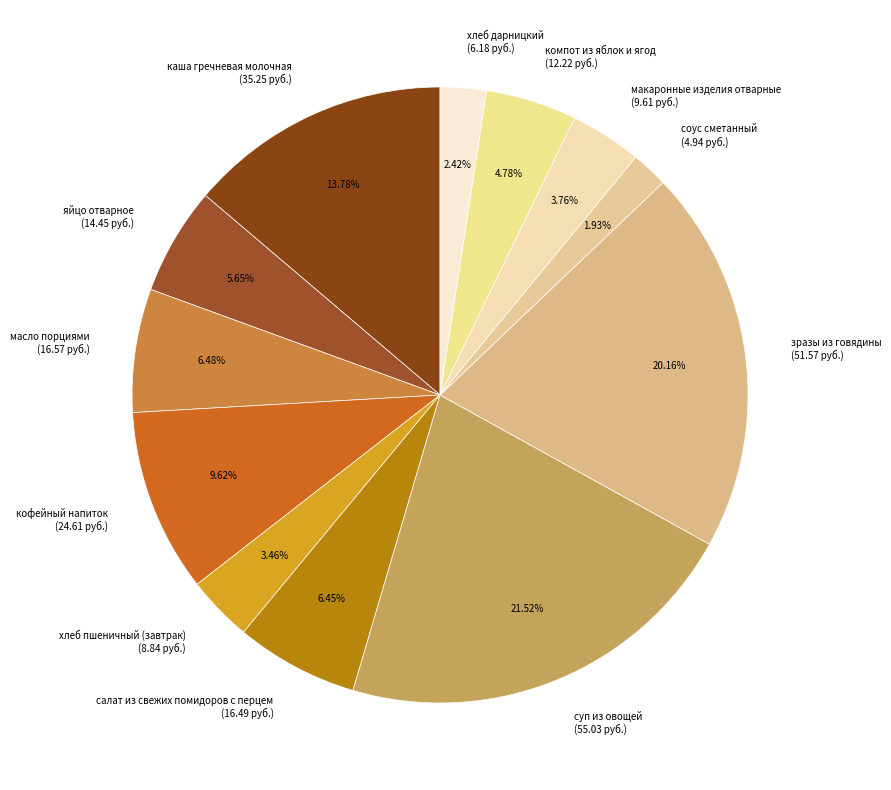

What percentage do соус сметанный and каша гречневая молочная together represent?

15.7%